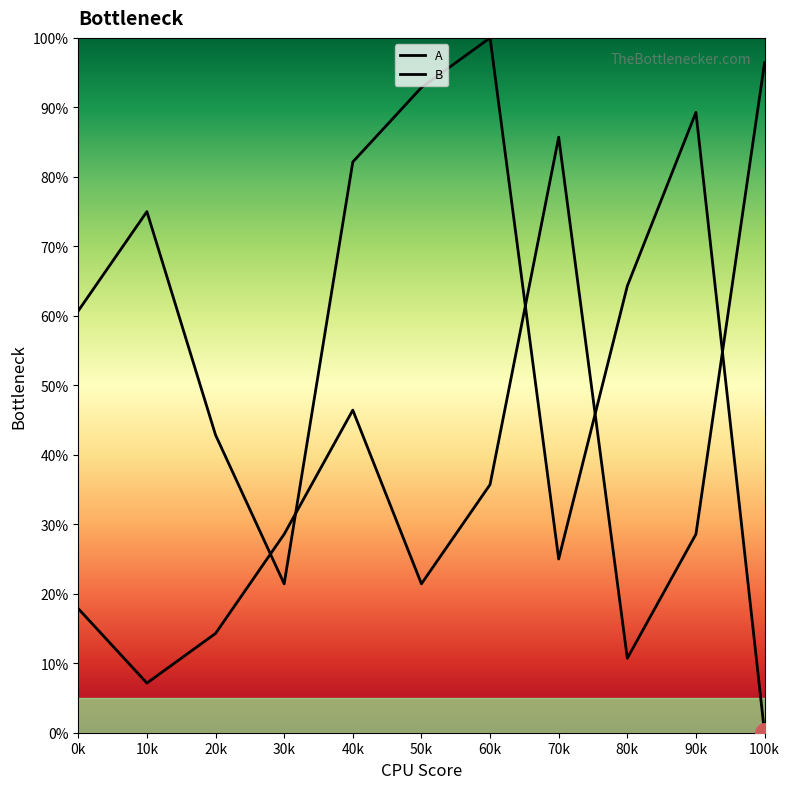

Which series reaches the maximum Y coordinate?

B